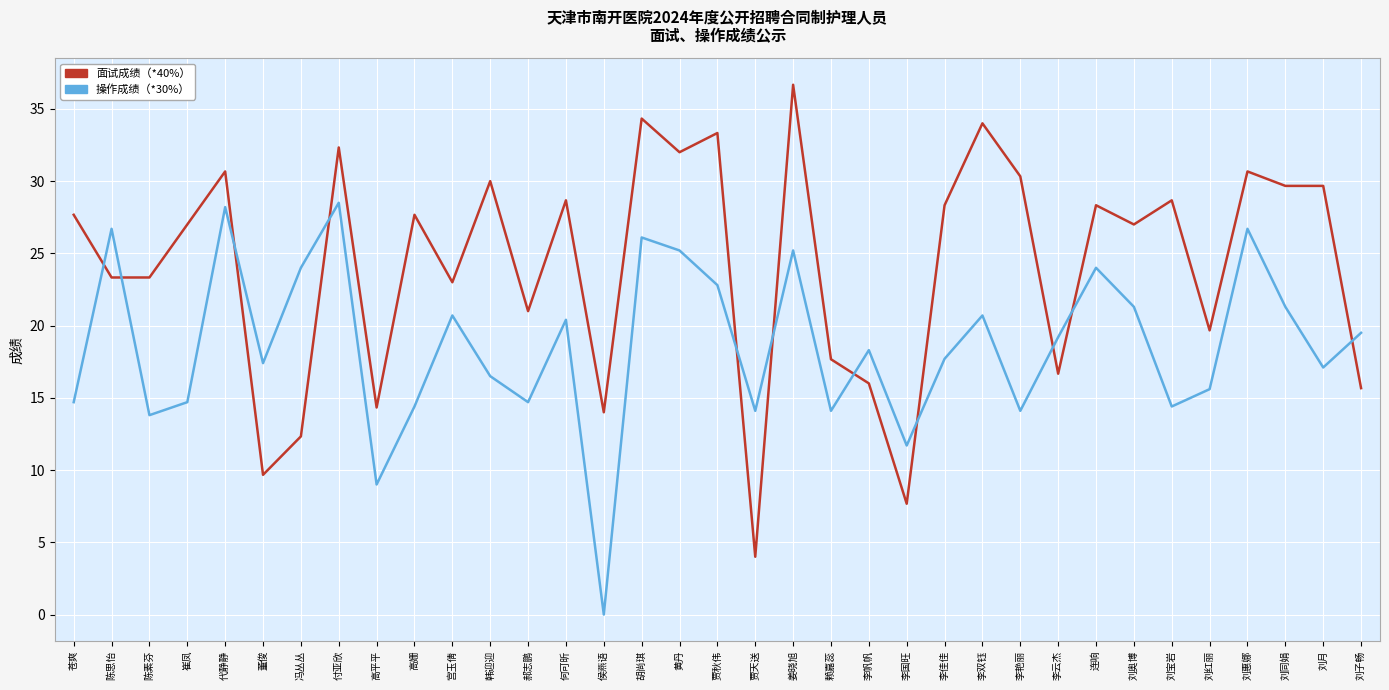

List the series in order of their overall mean, highest first.

面试成绩（*40%）, 操作成绩（*30%）